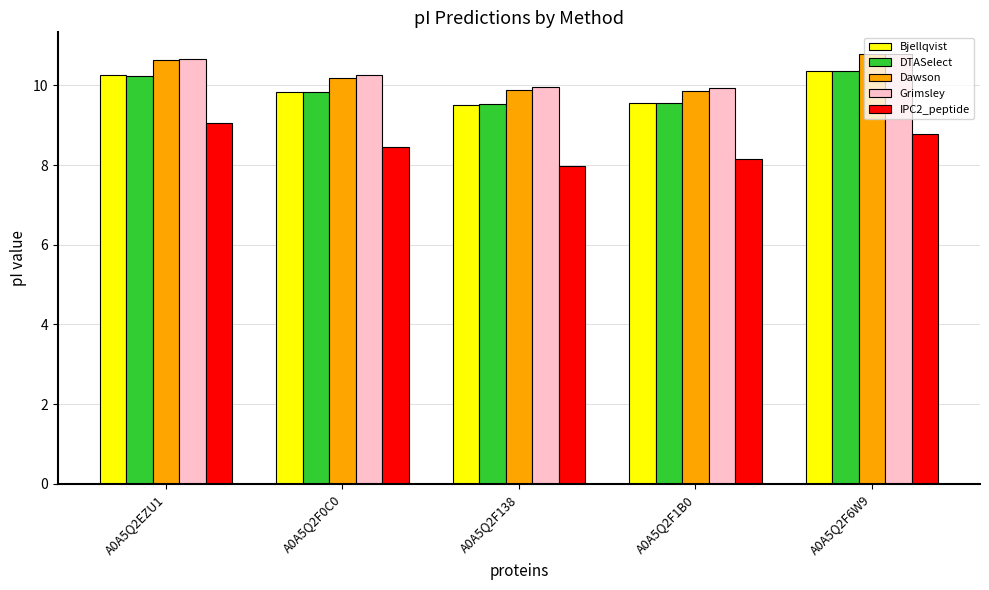

What is the spread (max minus min) of values at A0A5Q2F0C0?

1.8